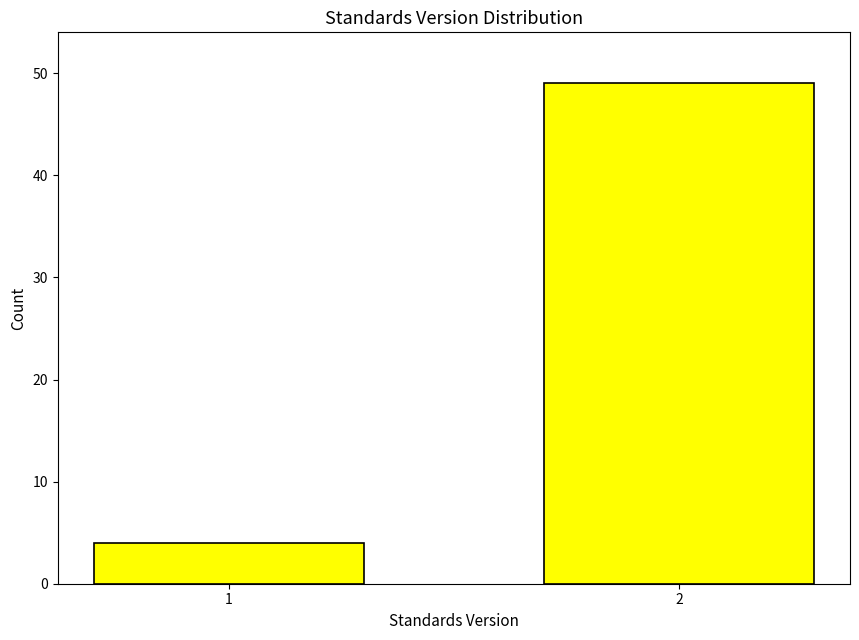

Reading left to right, list all the values displayed in this chart.

4	49